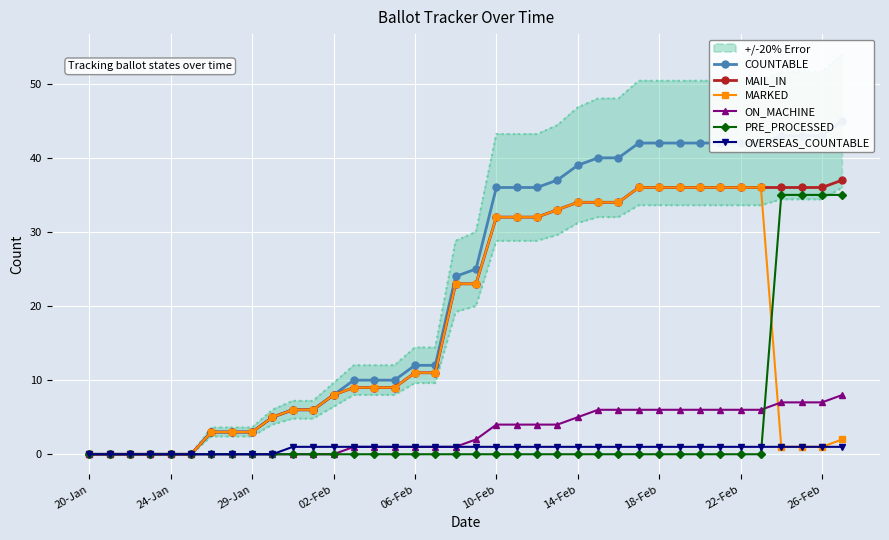

How many lines are shown in the chart?

6